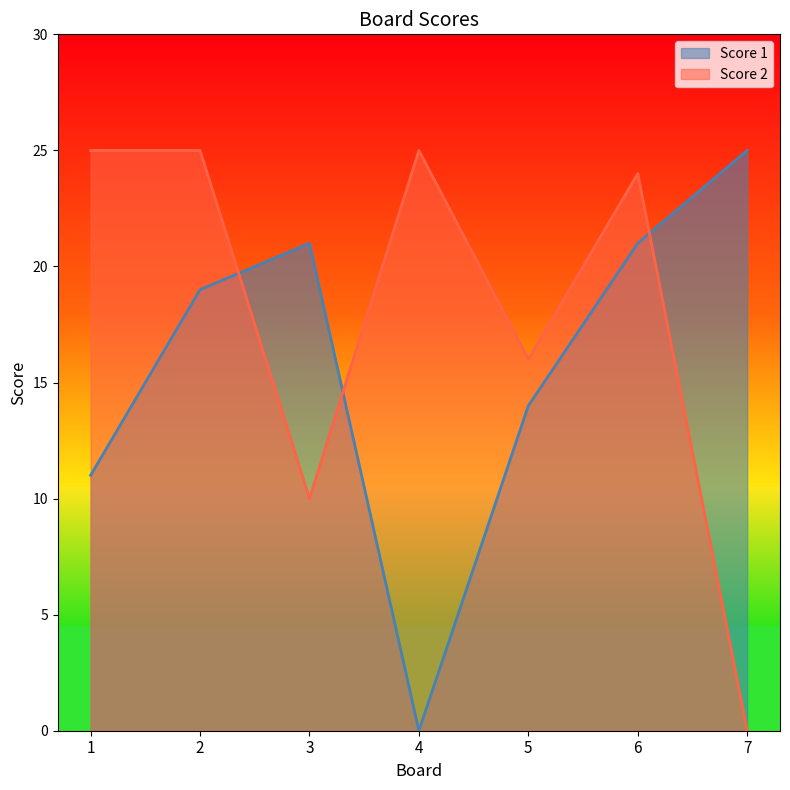

Where is Score 2 nearest to the value 12?

3